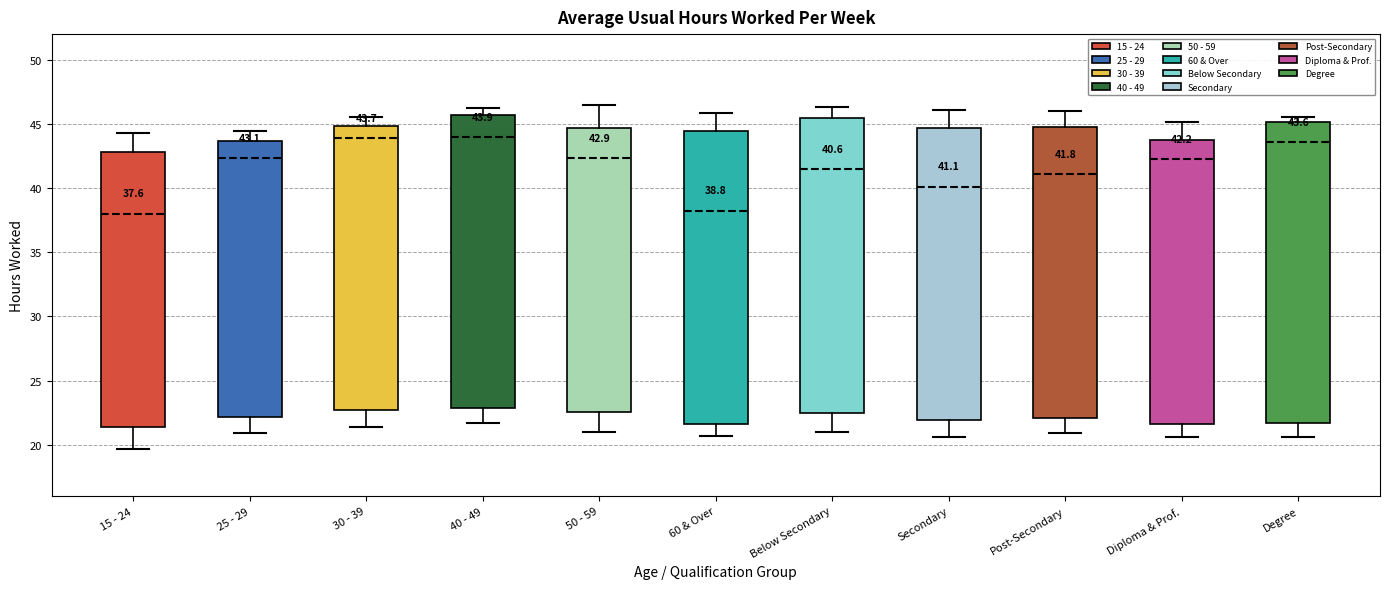

Comparing the boxes themselves (not the whiskers), which one is the tallest?

Degree